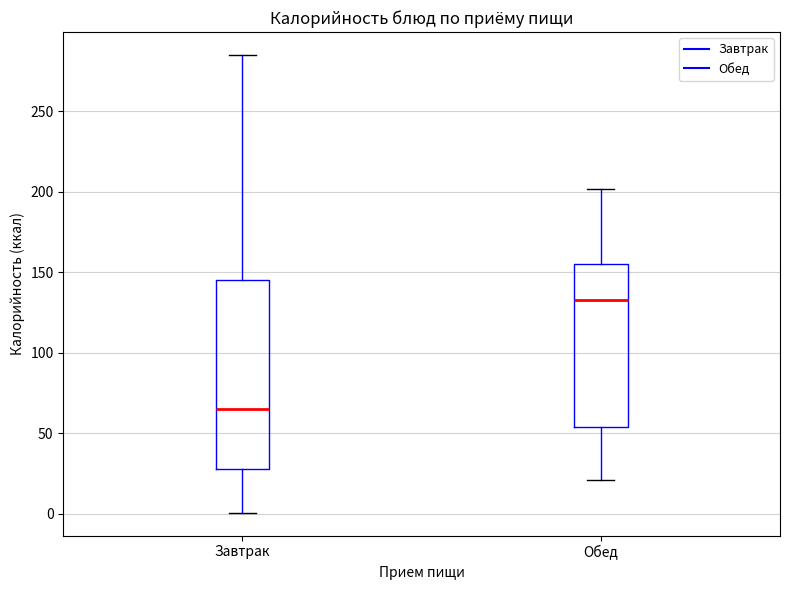

Which box is the tallest, from its lower edge to its upper edge?

Завтрак